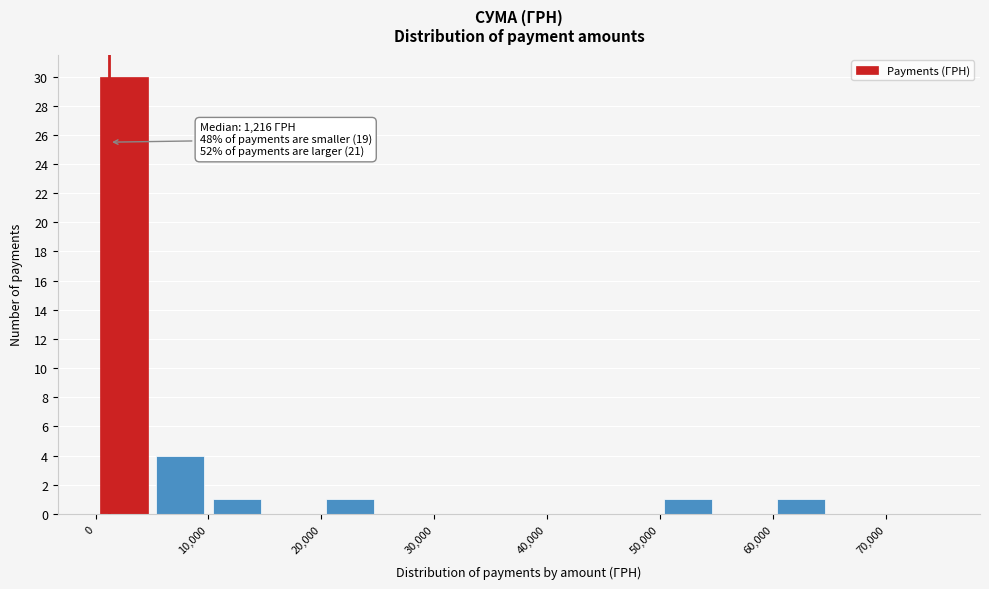

Which range on the x-axis has the tallest bar?

0 to 5000